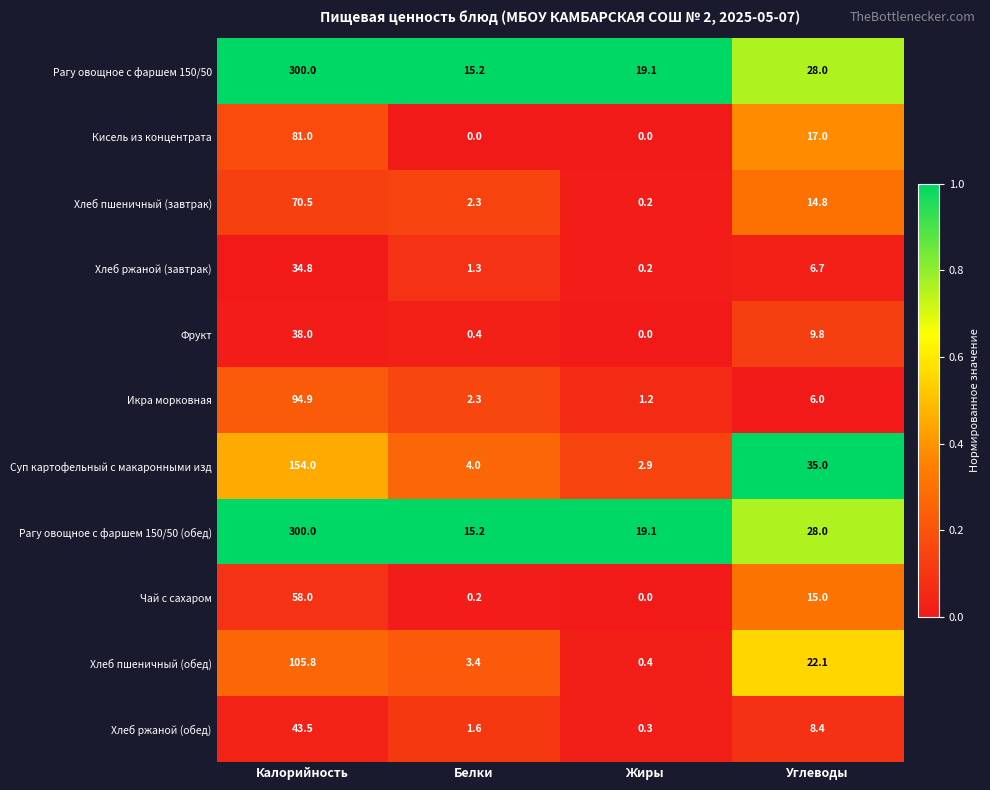

Between Жиры and Углеводы, which series saw the biggest shift?

Суп картофельный с макаронными изд